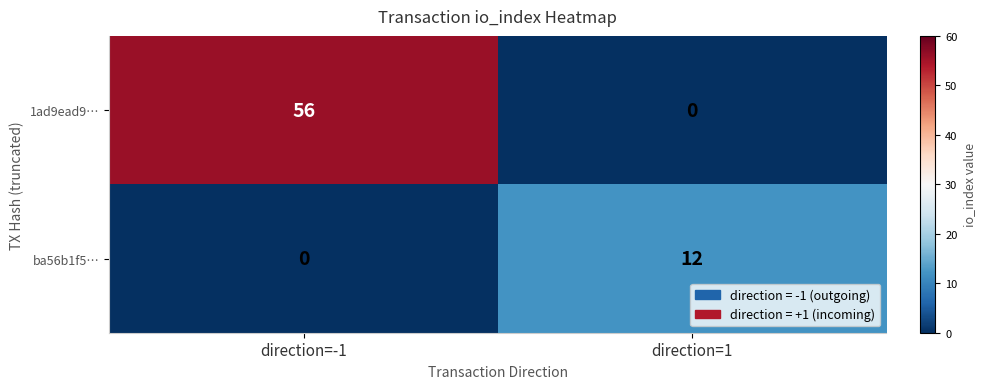

List the series in order of their overall mean, lowest first.

ba56b1f5…, 1ad9ead9…